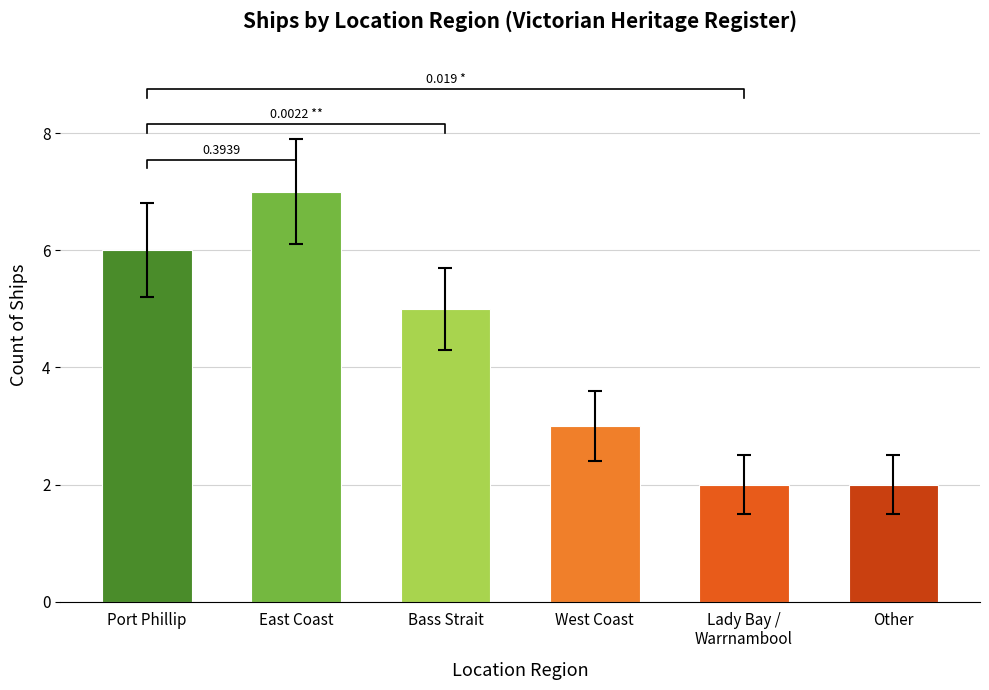

What is the sum of all values?

25